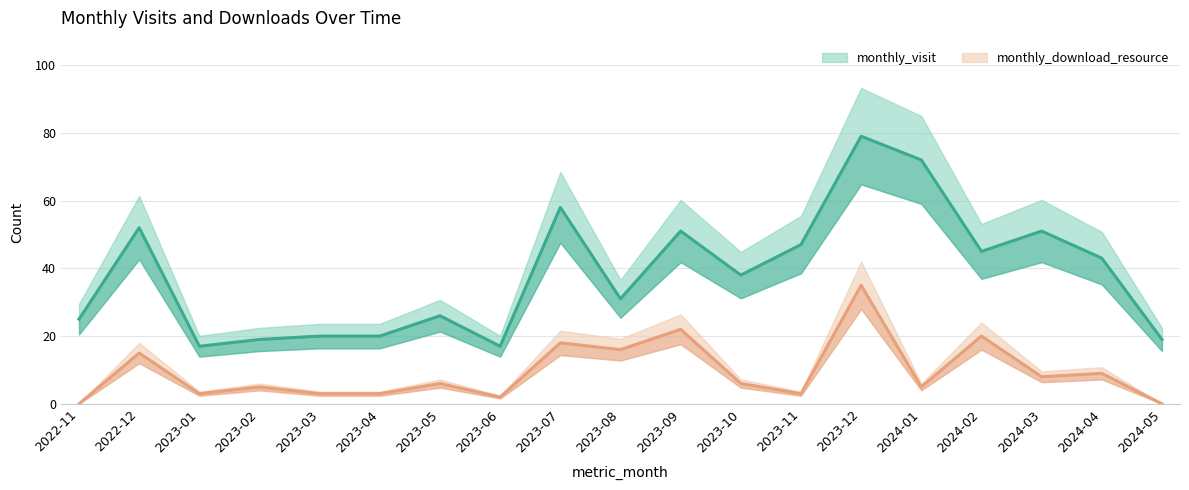

At how many categories does at least one series exceed 44?

8